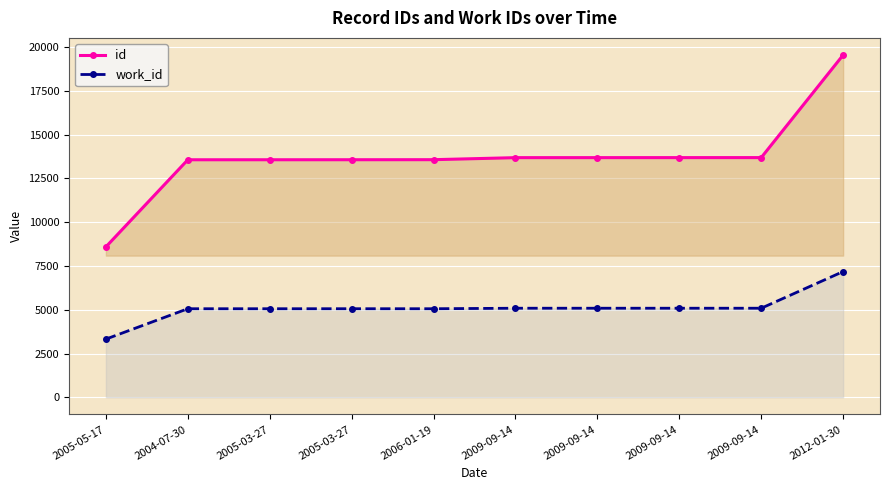

The value of id at 2009-09-14 is 18788. True or false?

False